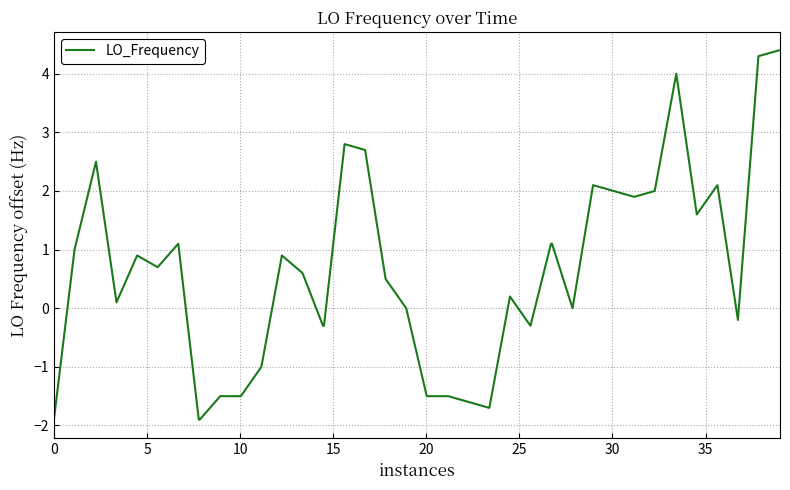

What is the maximum value shown in the chart?

4.4